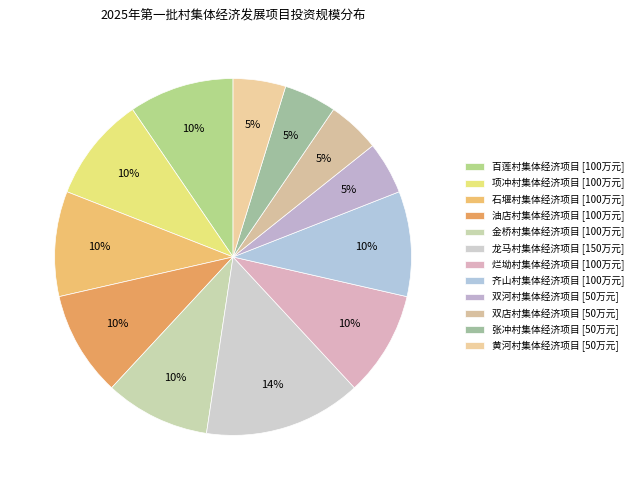

True or false: 百莲村集体经济项目 accounts for 17% of the total.

False